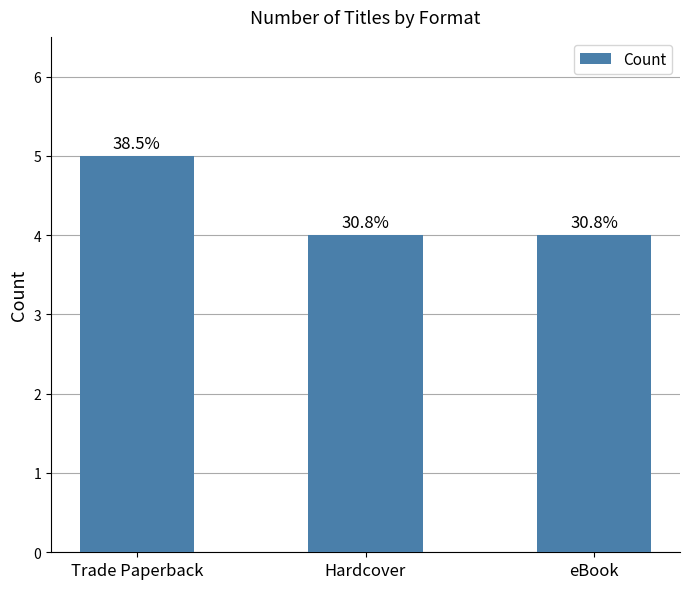

Are the bars horizontal?

No